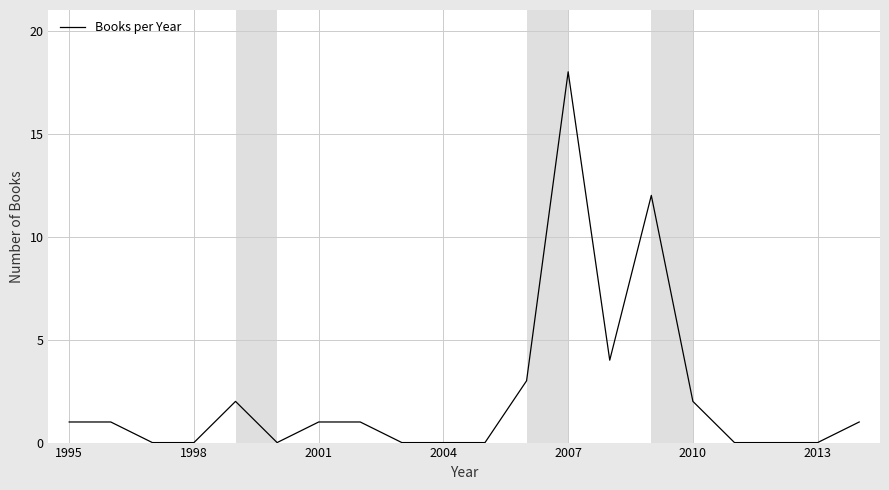

What is the greatest value displayed?

18